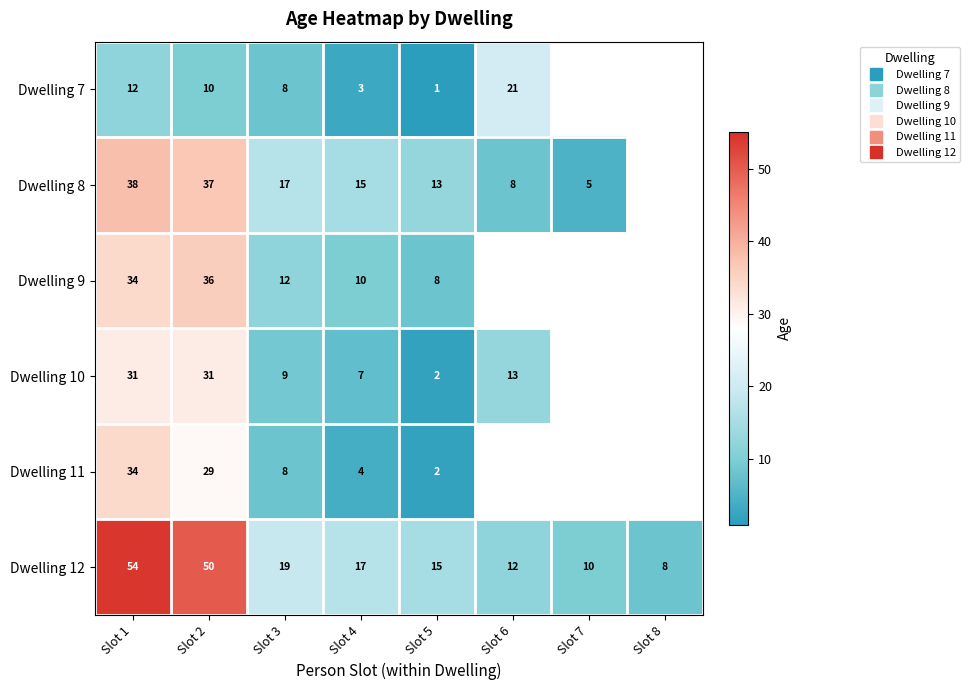

Read the Dwelling 8 value at Slot 4.

15.0